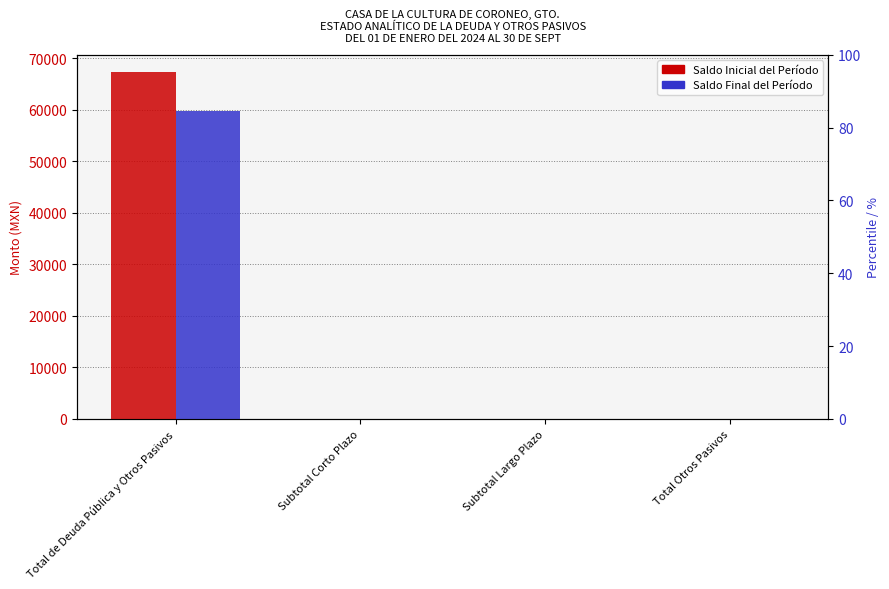

What is the label of the 1st bar from the right?

Total Otros Pasivos